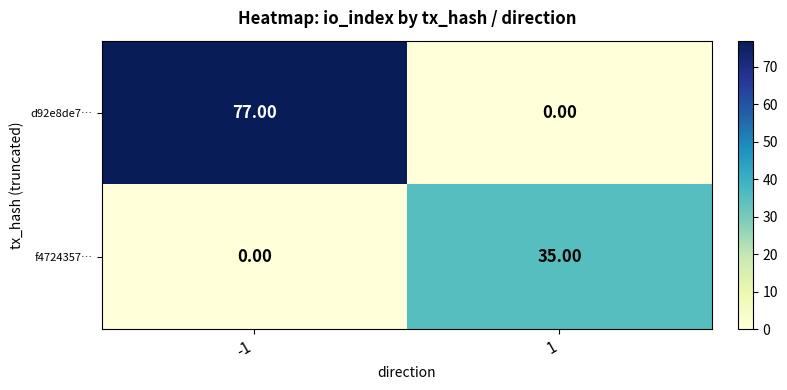

Rank the series by their average value, from lowest to highest.

f4724357…, d92e8de7…